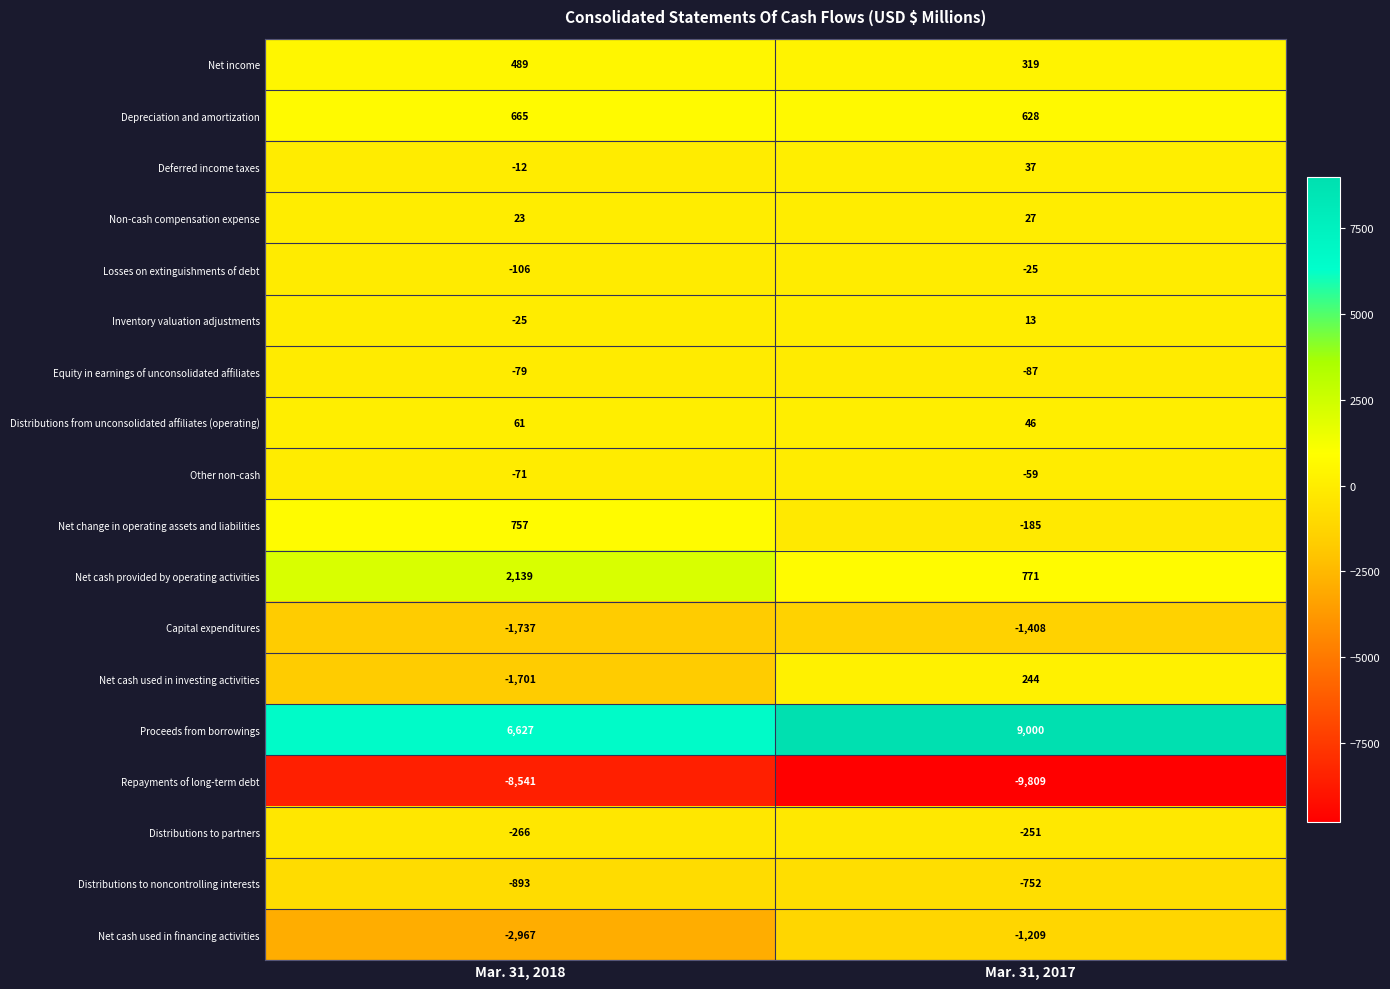

At which category does the chart reach its peak across all series?

Mar. 31, 2017